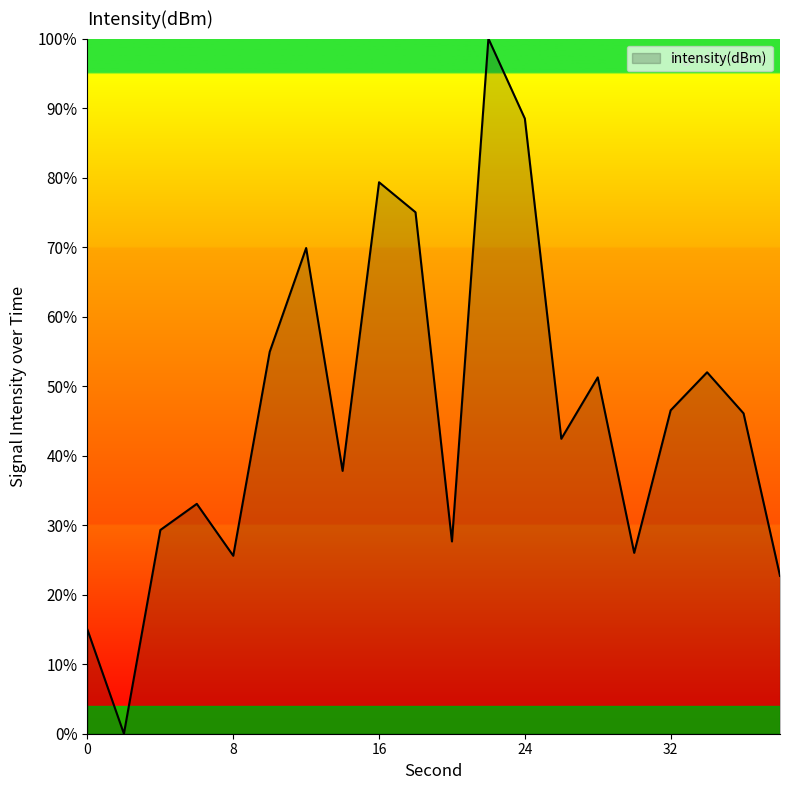

What is the difference between the maximum and minimum values?

100.0